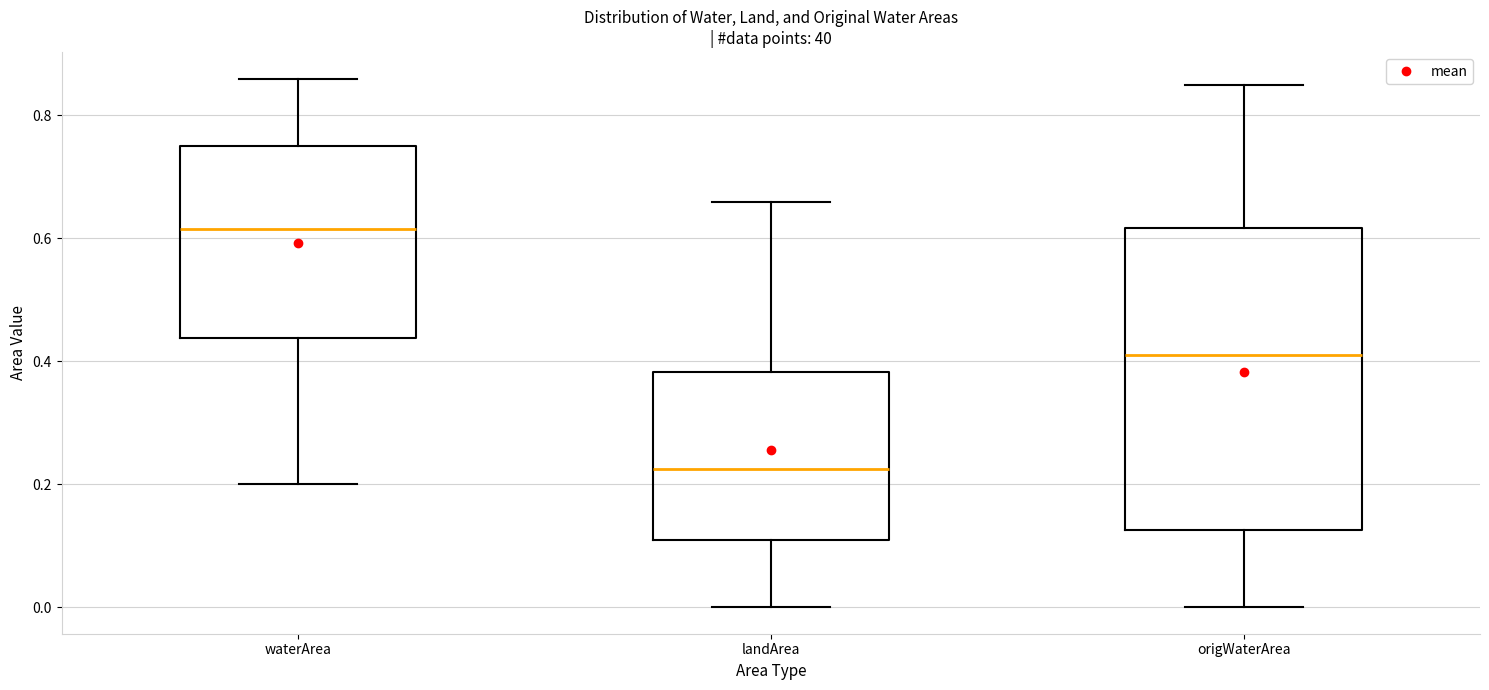

Reading left to right, transcribe this box plot: for each box, give where its median line is, the range the box spans, and where its two whiskers end, as read against the y-axis. The values are not printed on the chart, so give them approximately, as read against the axis.

waterArea: median 0.62, box 0.44 to 0.76, whiskers 0.20 to 0.86
landArea: median 0.22, box 0.12 to 0.38, whiskers 0.00 to 0.66
origWaterArea: median 0.42, box 0.12 to 0.62, whiskers 0.00 to 0.86